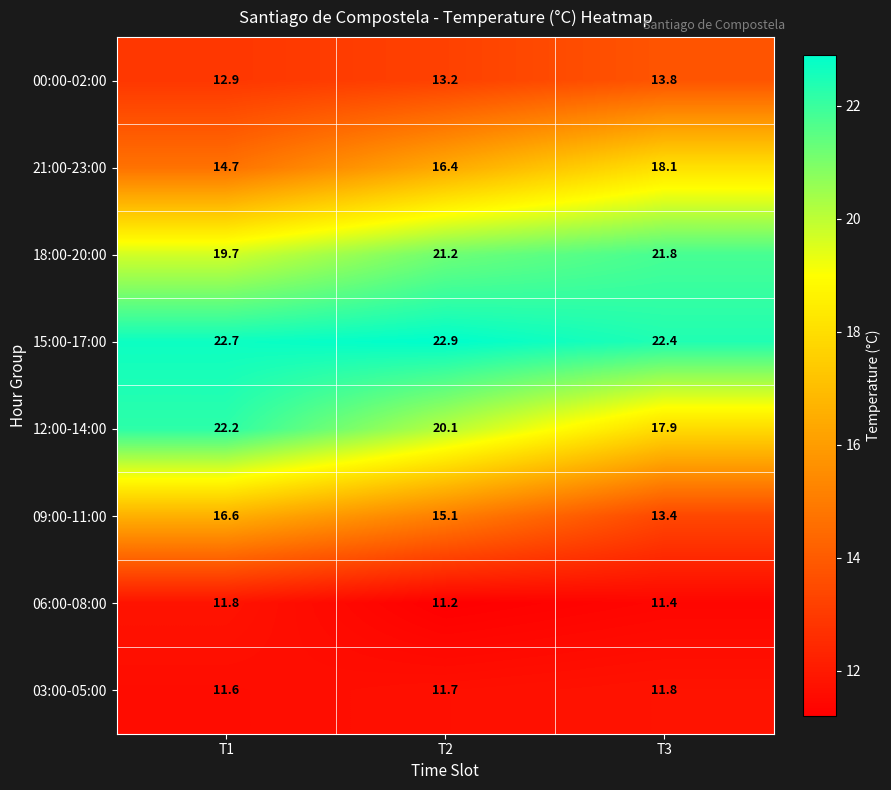

Which category has the highest value in the 21:00-23:00 series?

T3